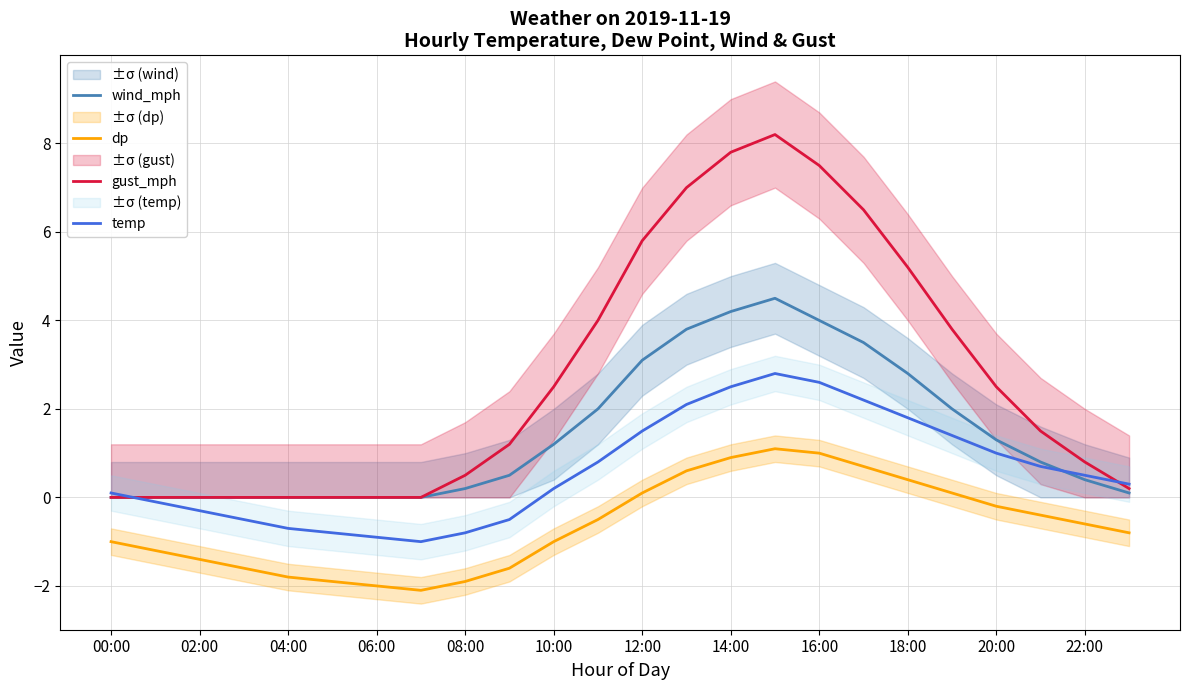

At which category does wind_mph reach its first local peak?

15